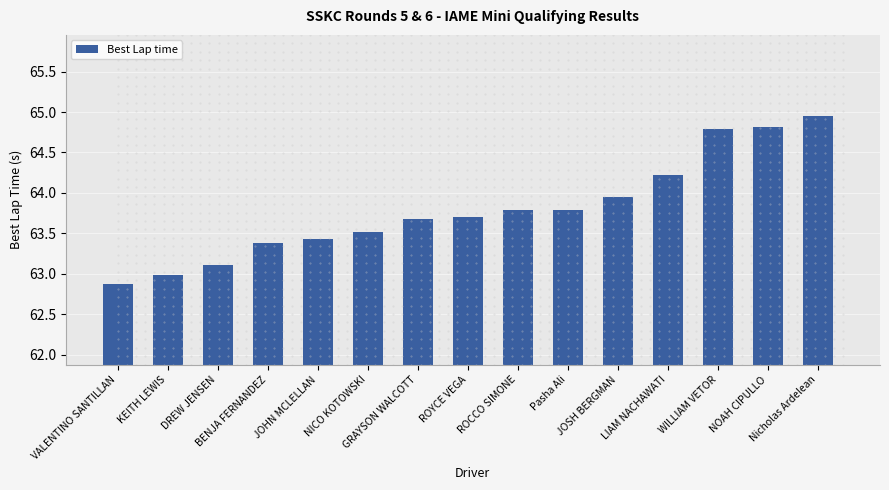

What is the difference between the maximum and second lowest values?

2.0